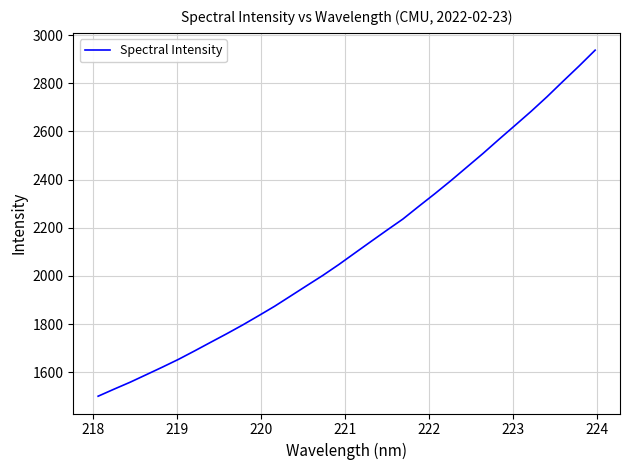

What is the difference between the maximum and minimum values?

1437.5